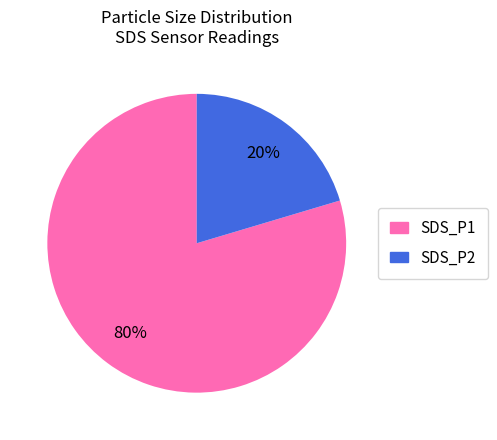

To the nearest percent, what portion does SDS_P2 represent?

20%